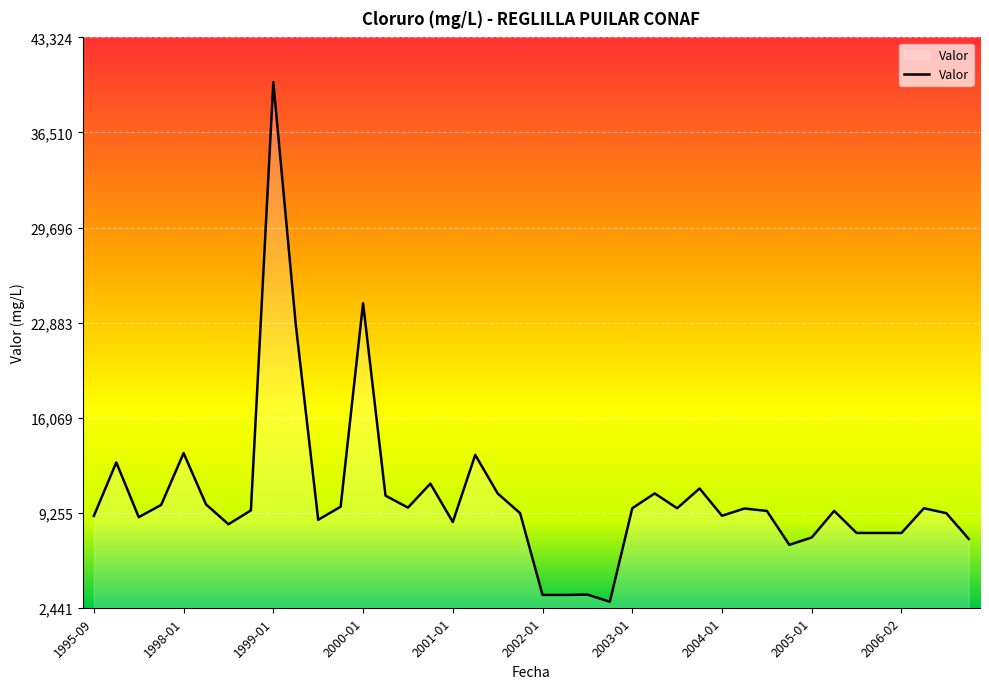

What is the difference between the maximum and minimum values?

37243.4